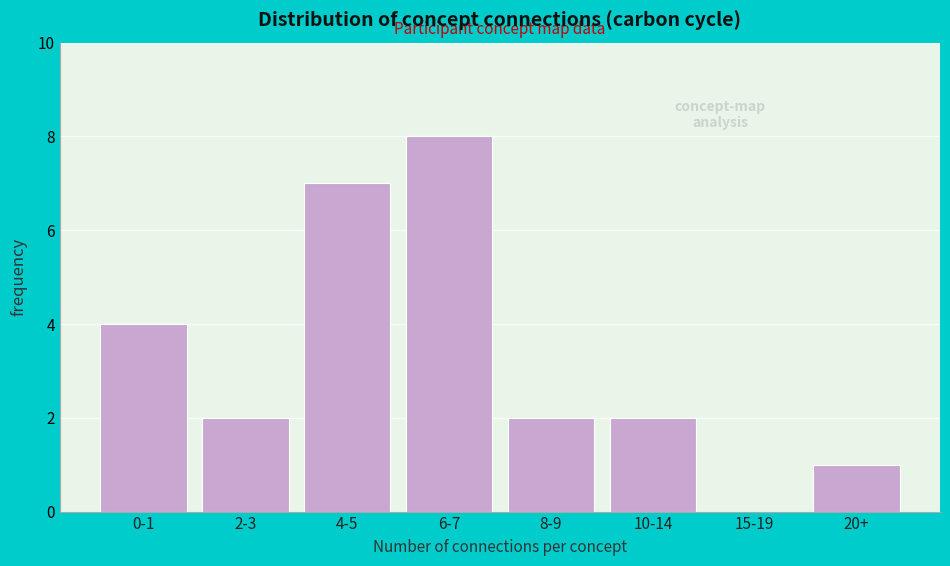

Reading right to left, list all the values displayed in this chart.

20+=1	15-19=0	10-14=2	8-9=2	6-7=8	4-5=7	2-3=2	0-1=4